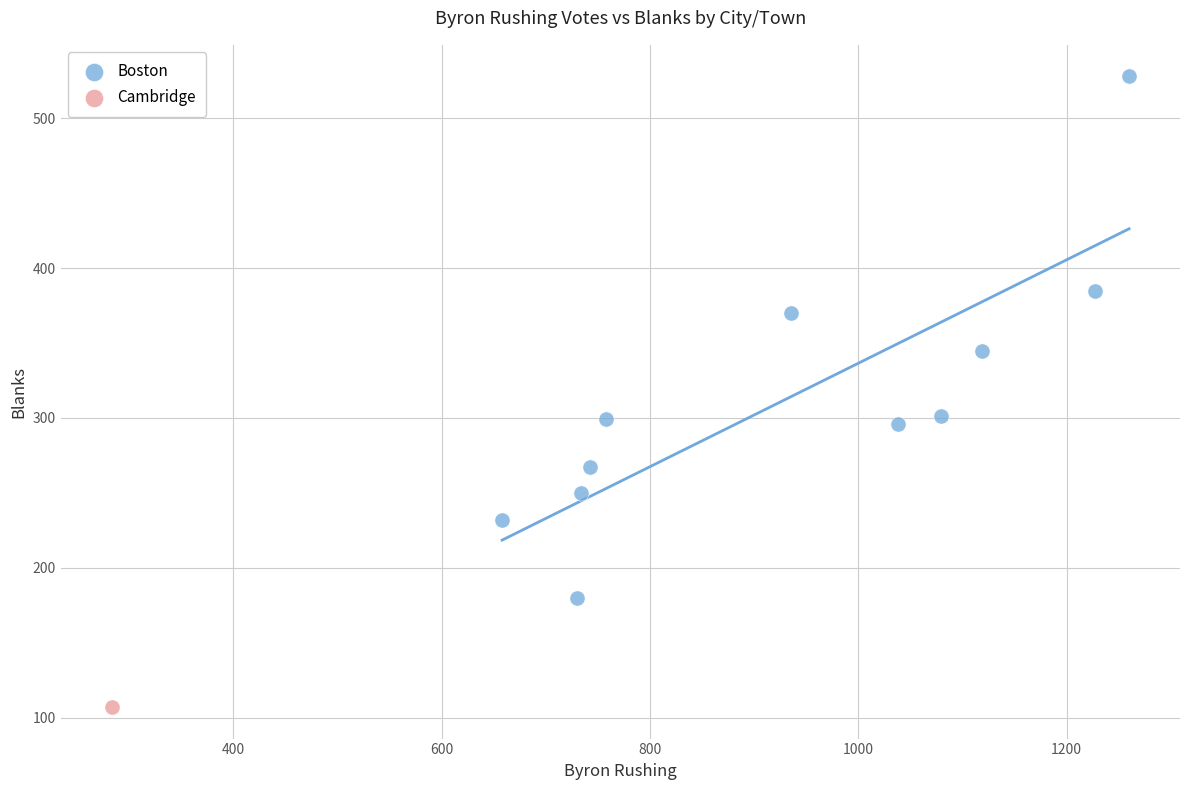

What are all the series names shown in the legend?

Boston, Cambridge